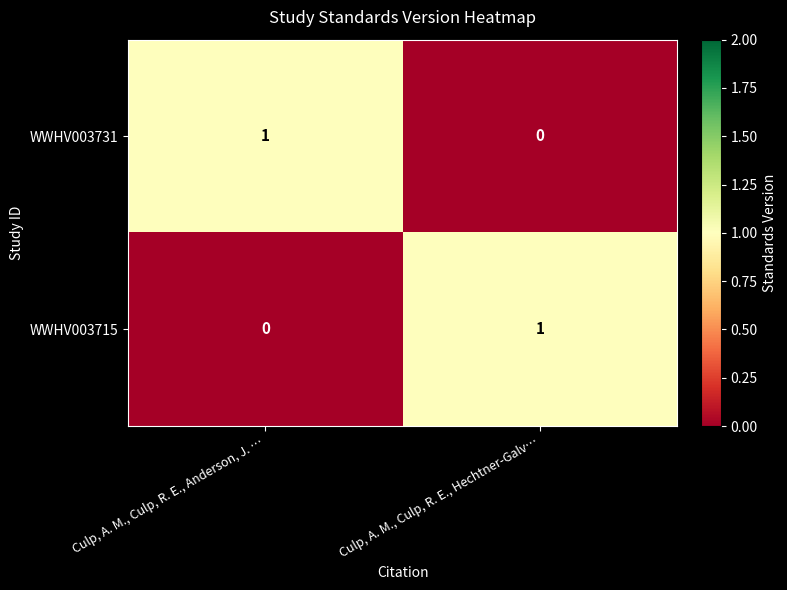

Is the value of WWHV003731 at Culp, A. M., Culp, R. E., Anderson, J. … greater than the value of WWHV003715 at Culp, A. M., Culp, R. E., Anderson, J. …?

Yes